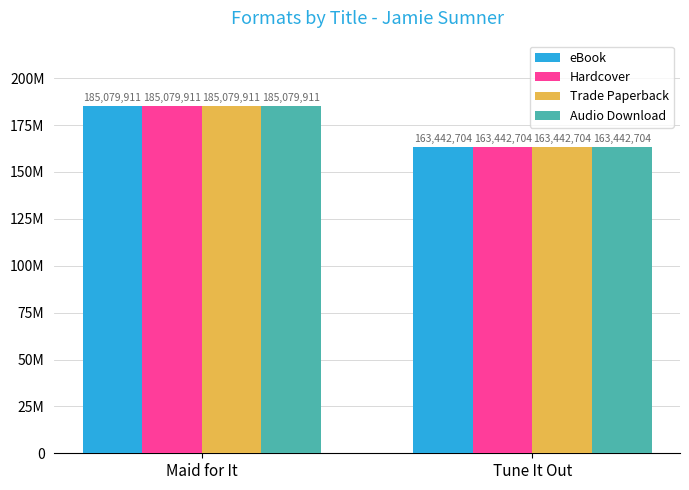

What value does the Audio Download series have at Tune It Out, to the nearest 100?

163442700